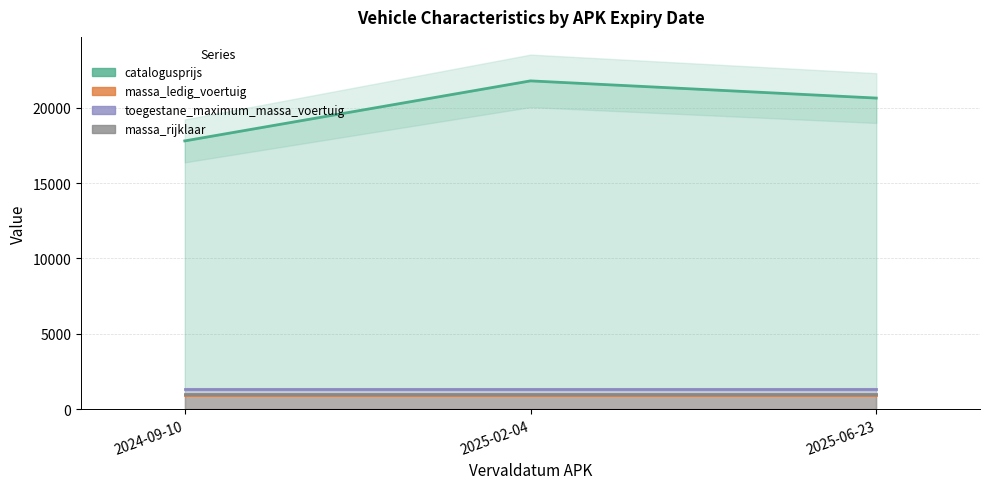

Which series changed the most between 2024-09-10 and 2025-06-23?

catalogusprijs